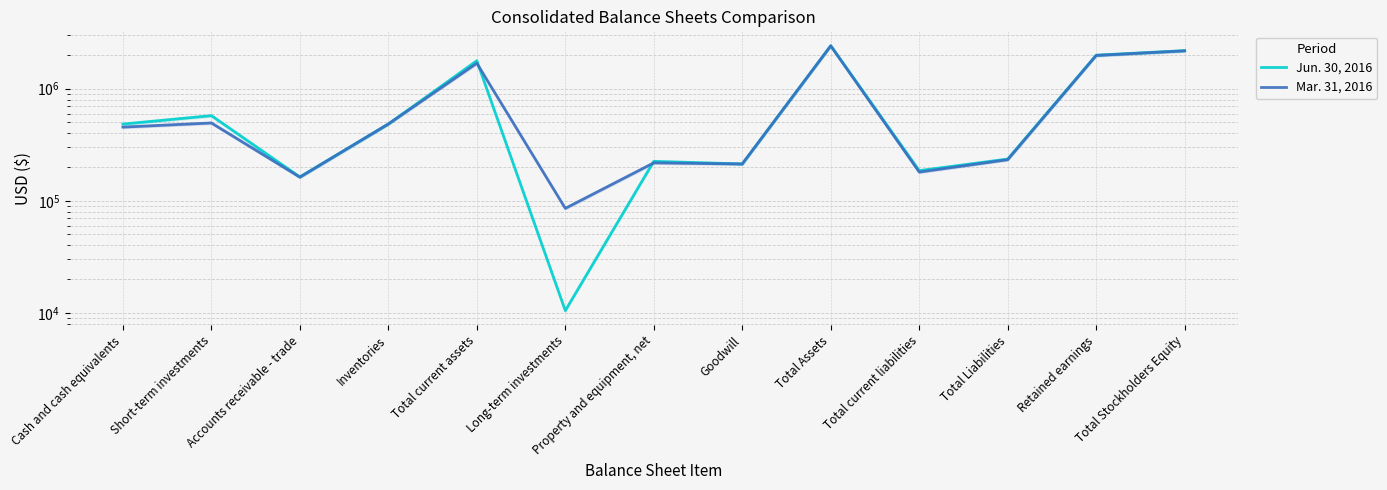

Between Inventories and Property and equipment, net, which series saw the biggest shift?

Mar. 31, 2016